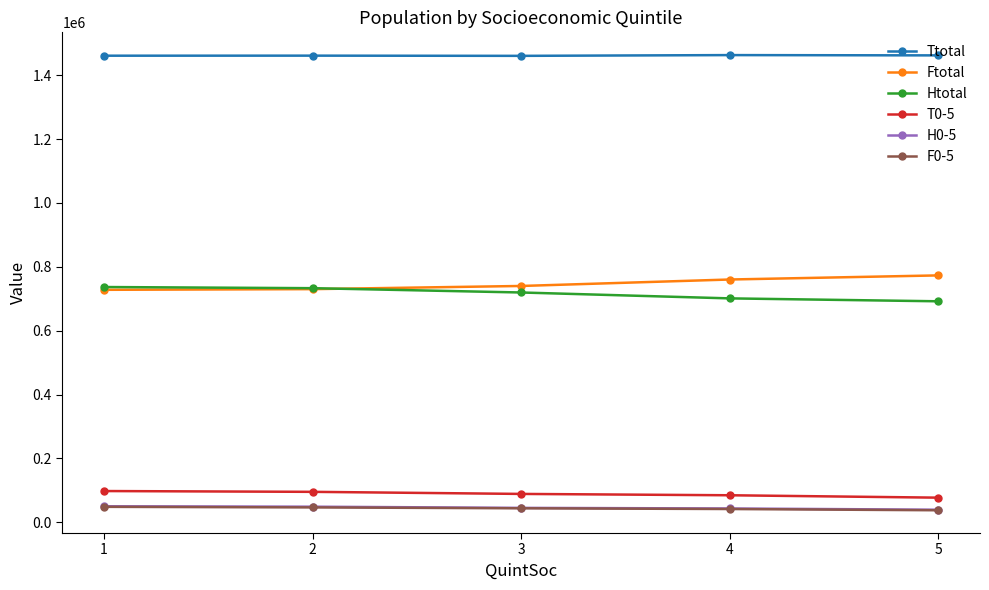

The value of T0-5 at 2 is 95165. True or false?

True